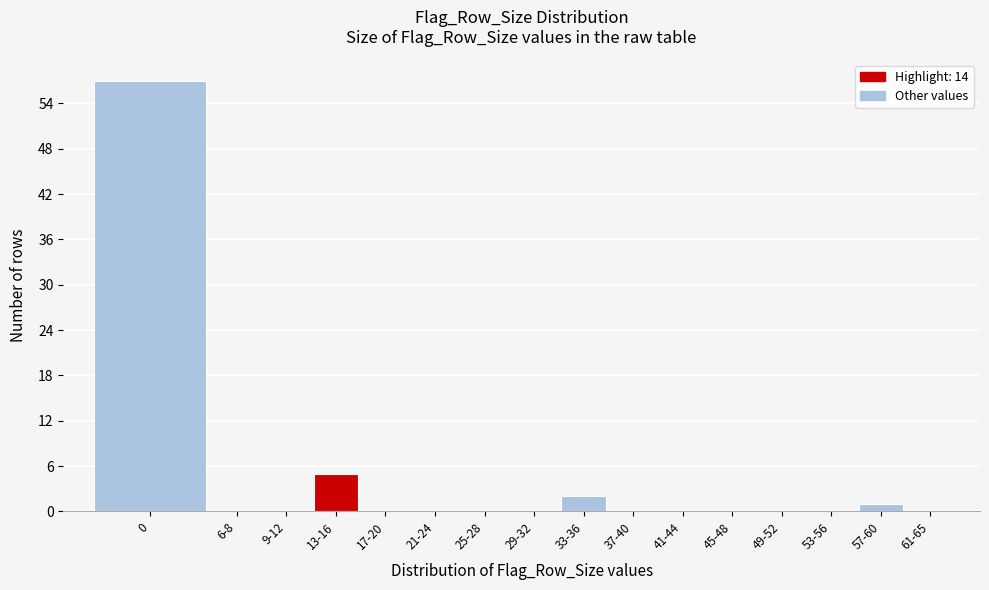

Reading left to right, list all the values displayed in this chart.

0=57	6-8=0	9-12=0	13-16=5	17-20=0	21-24=0	25-28=0	29-32=0	33-36=2	37-40=0	41-44=0	45-48=0	49-52=0	53-56=0	57-60=1	61-65=0